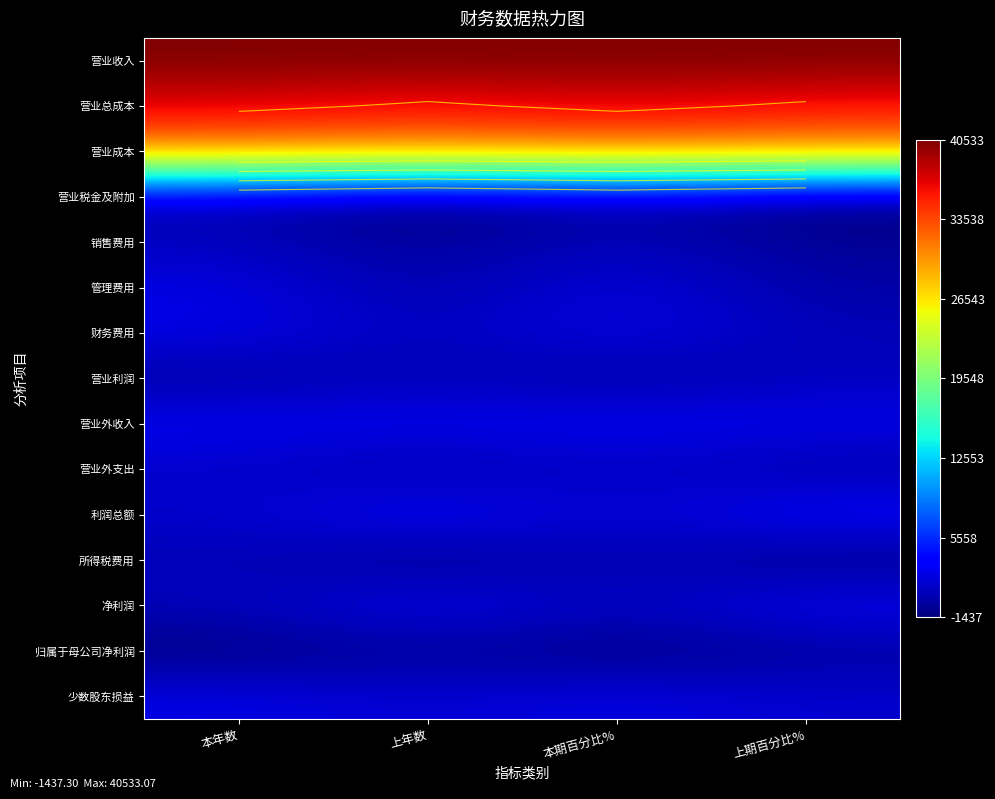

List the series in order of their peak value, lowest first.

归属于母公司净利润, 营业税金及附加, 所得税费用, 营业利润, 销售费用, 营业外支出, 管理费用, 少数股东损益, 财务费用, 营业外收入, 净利润, 利润总额, 营业成本, 营业总成本, 营业收入